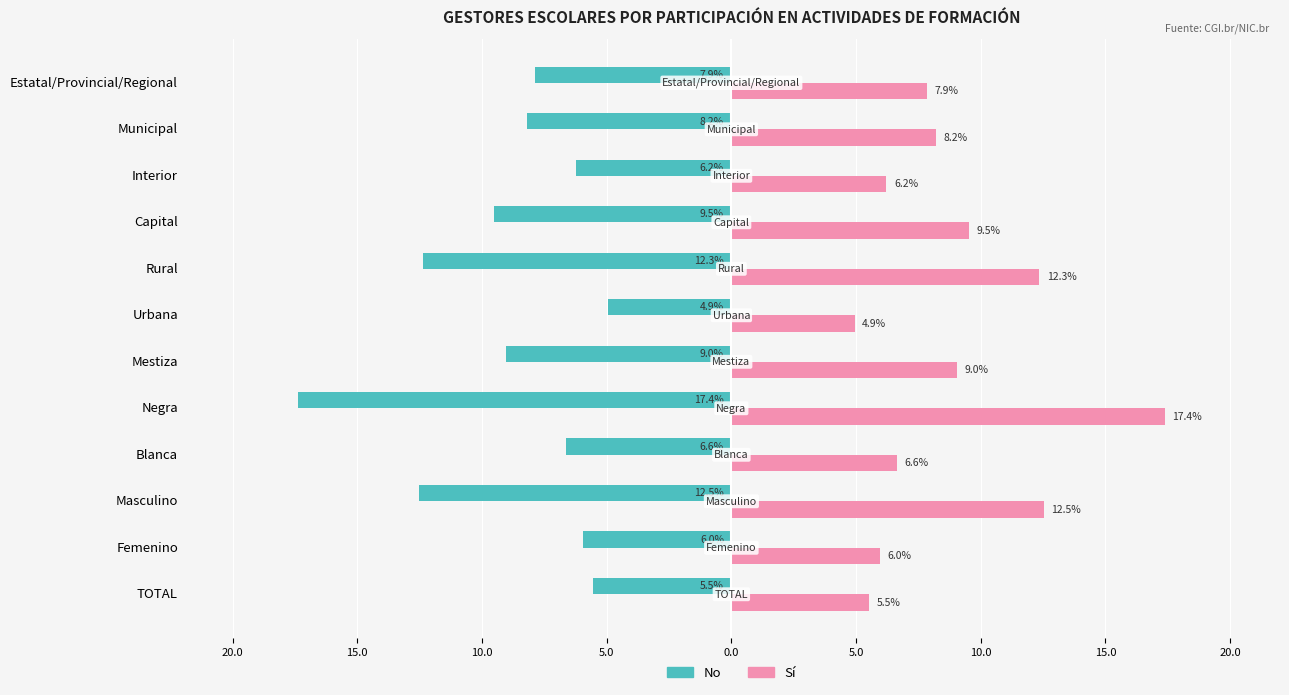

What are all the series names shown in the legend?

No, Sí